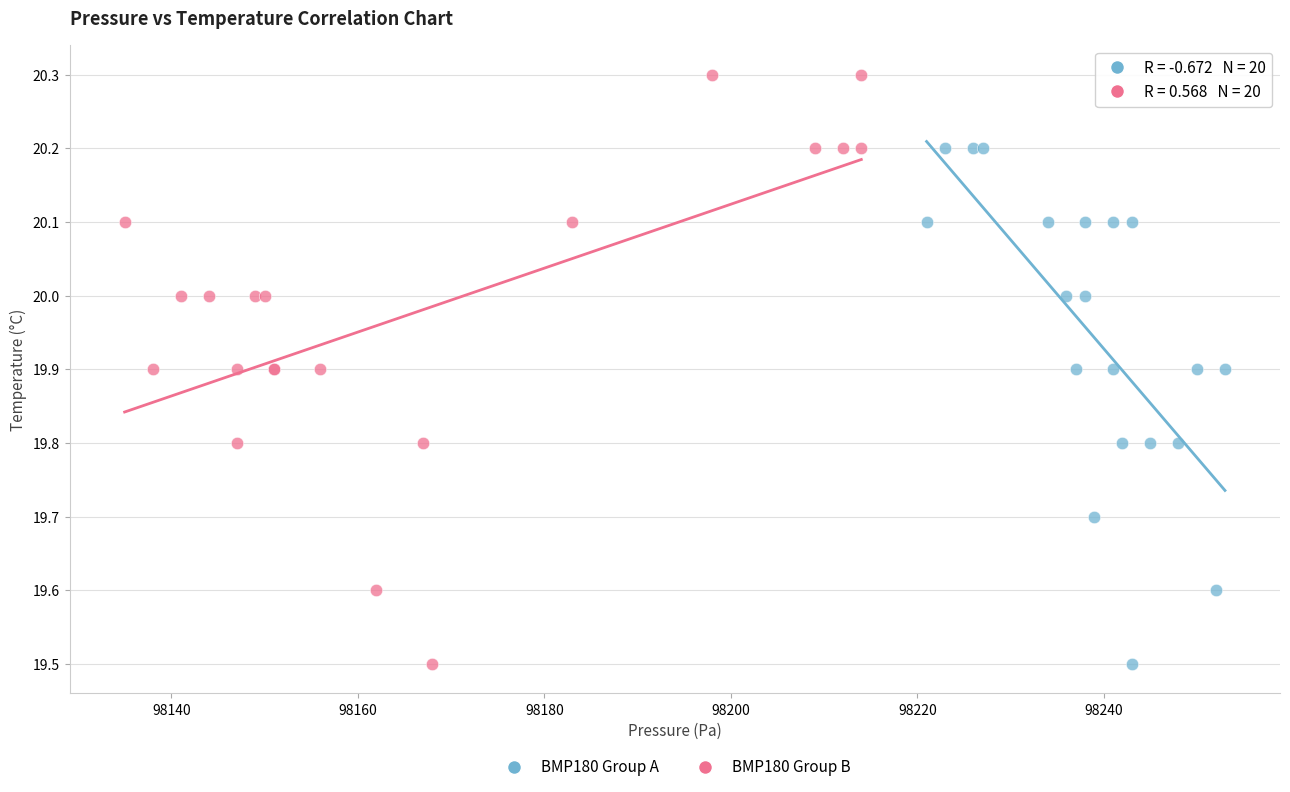

What are all the series names shown in the legend?

BMP180 Group A, BMP180 Group B